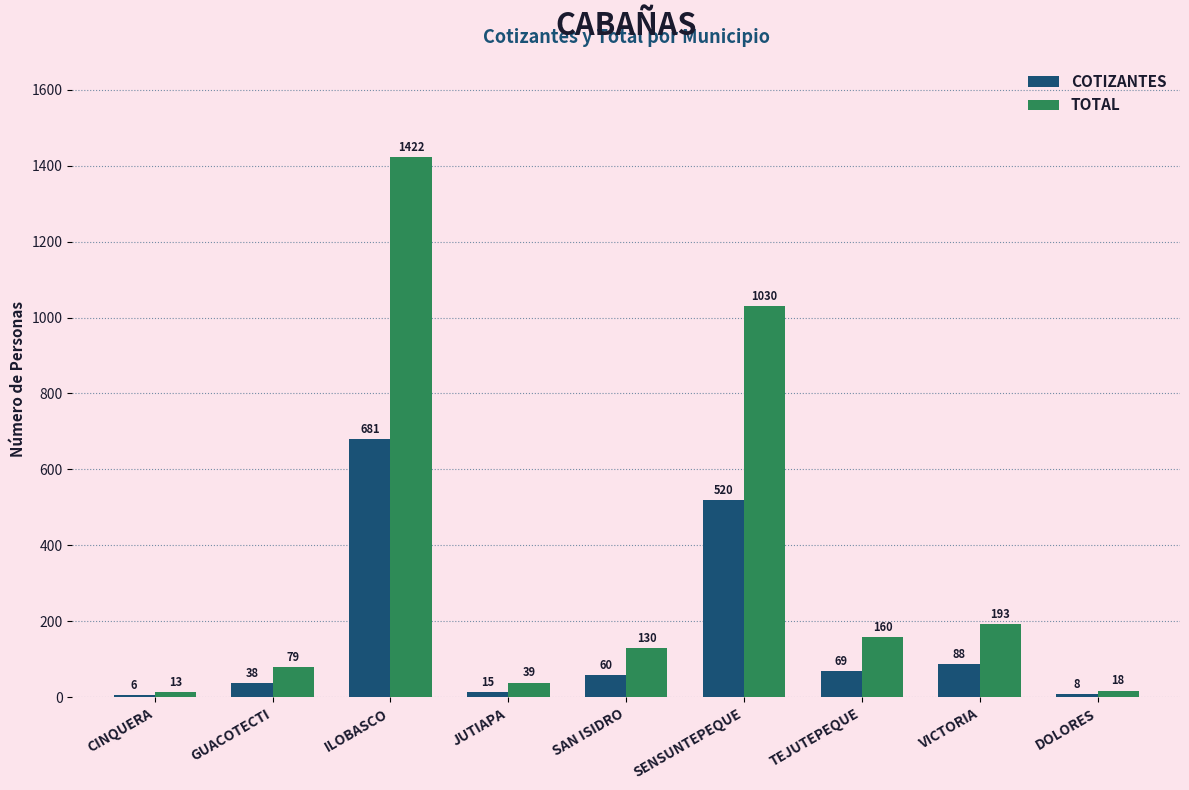

Where does the COTIZANTES series first go above 60?

ILOBASCO